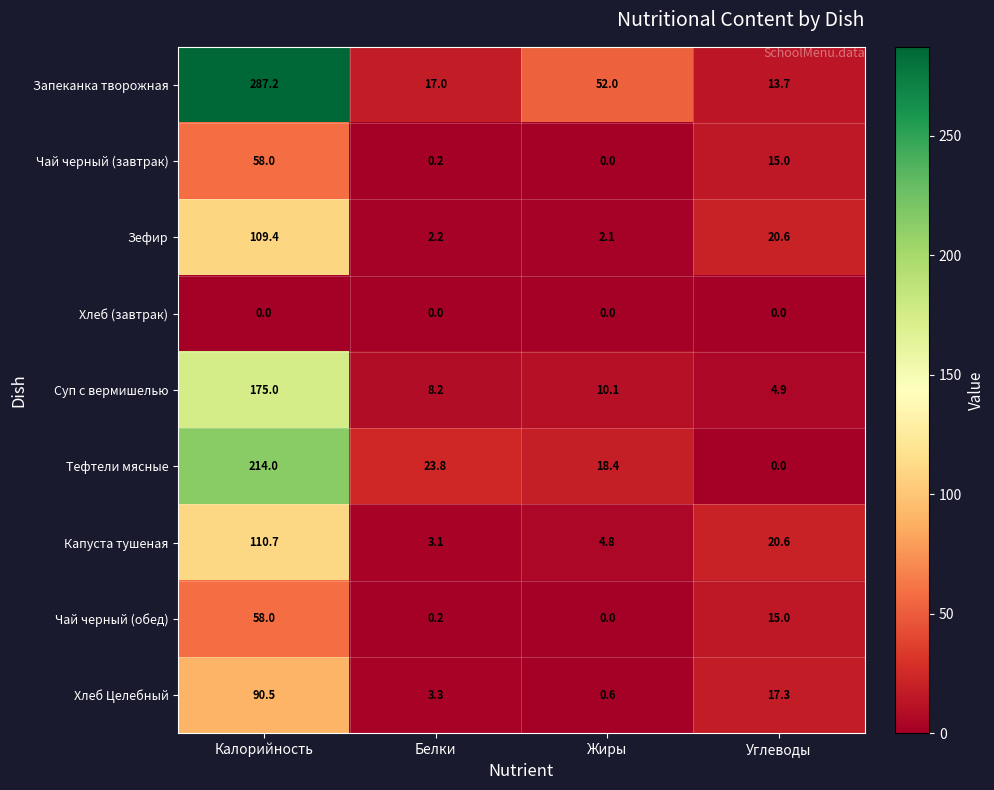

The value of Капуста тушеная at Белки is 0.8. True or false?

False